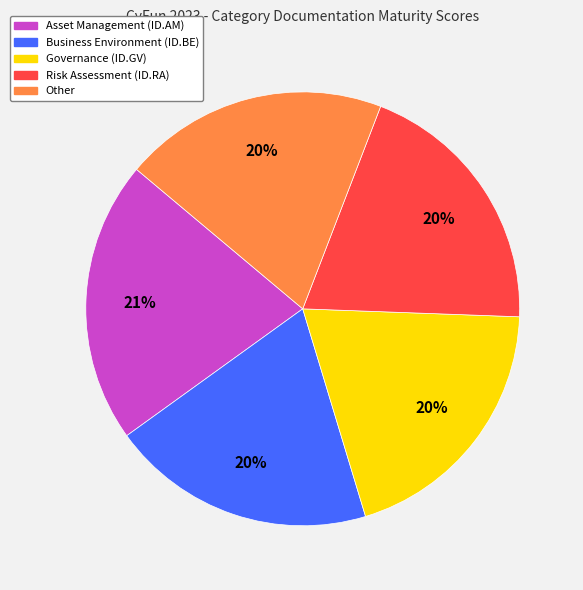

To the nearest percent, what portion does Business Environment (ID.BE) represent?

20%